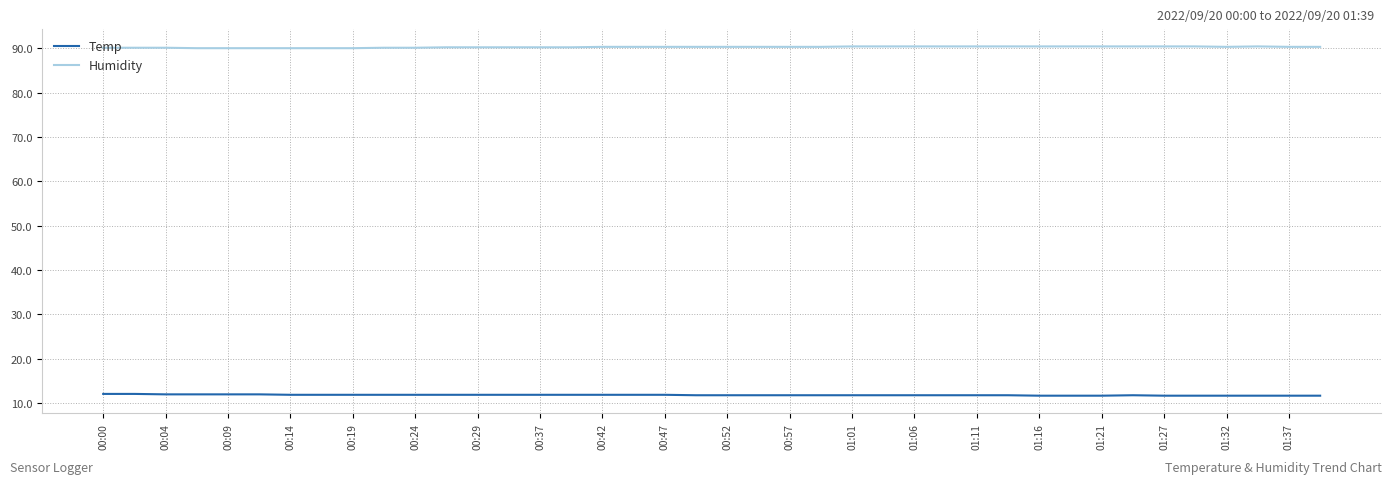

Which series has the largest total across all categories?

Humidity